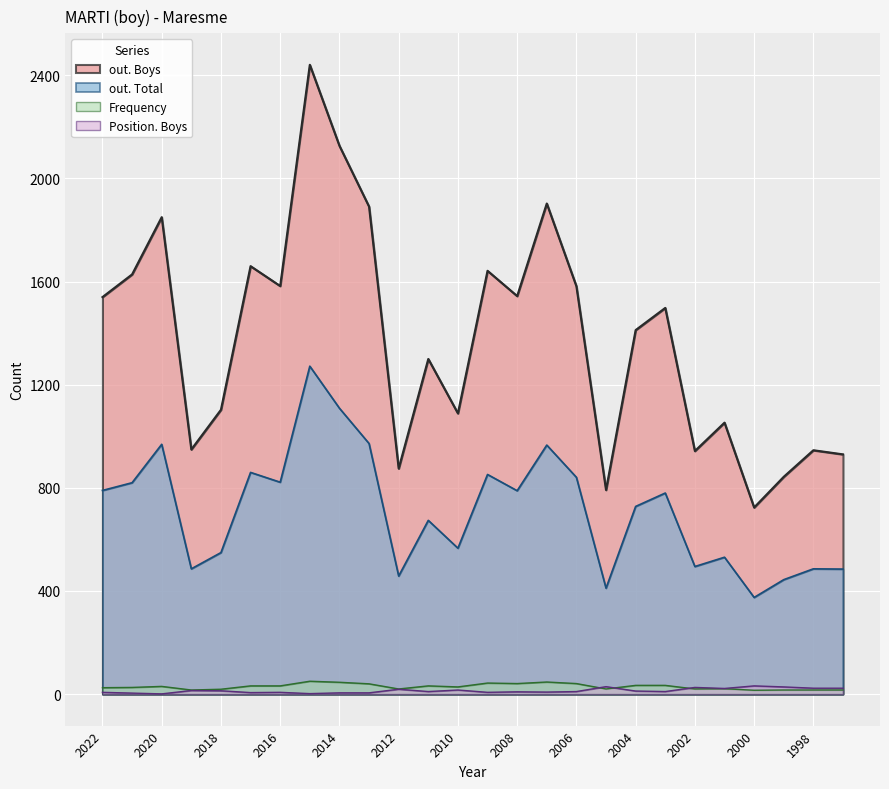

At 2009, list the series in order from smallest to largest.

Position. Boys, Frequency, out. Total, out. Boys